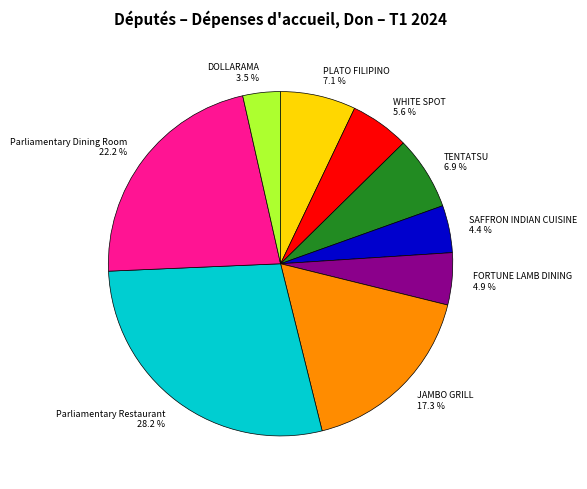

What is the largest slice in the pie chart?

Parliamentary Restaurant